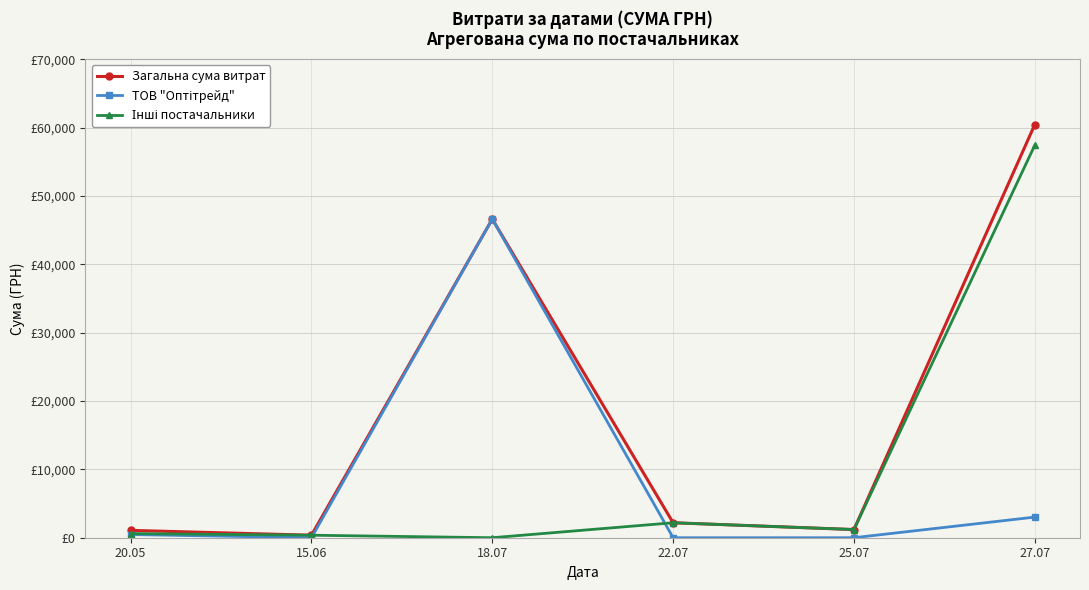

At 27.07, list the series in order from largest to smallest.

Загальна сума витрат, Інші постачальники, ТОВ "Оптітрейд"